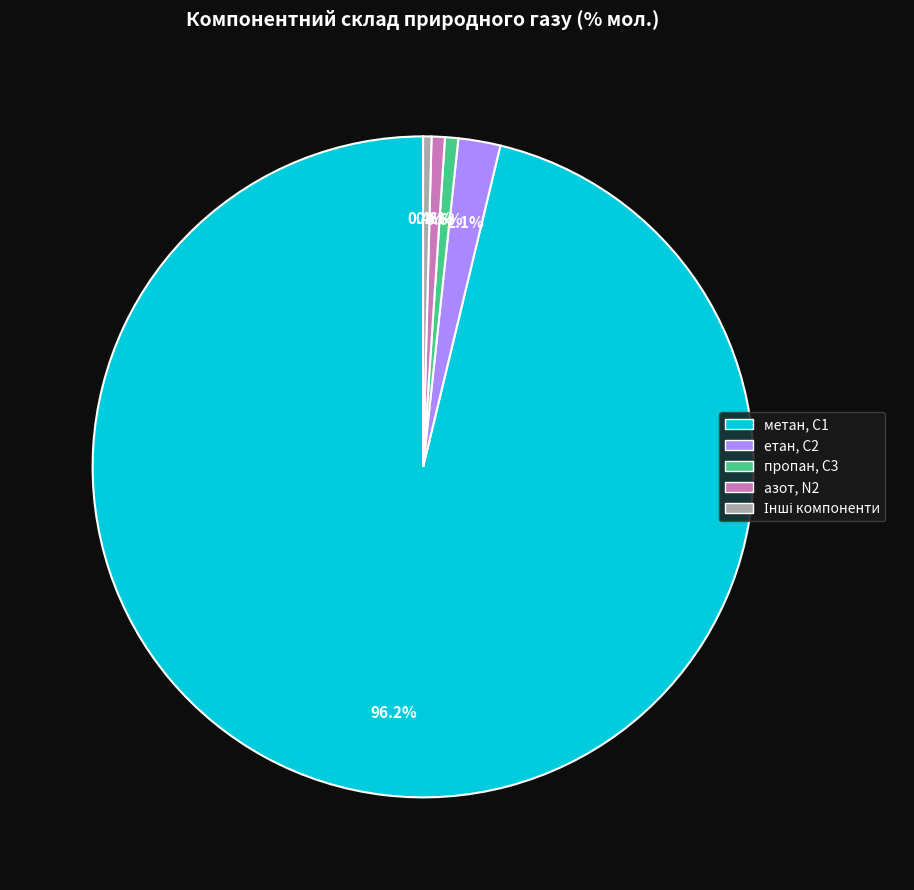

Is there any slice that represents more than half of the pie?

Yes